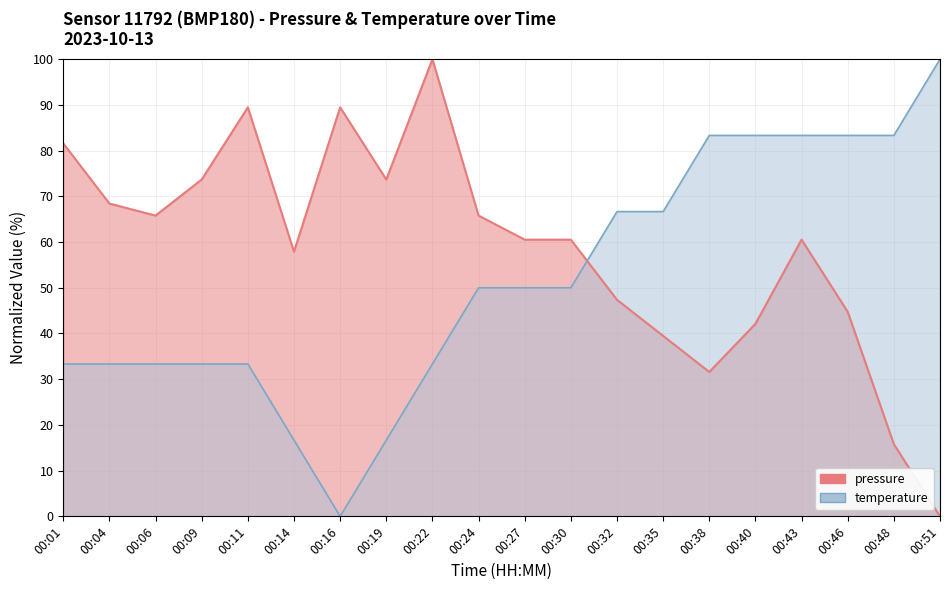

How many data points in pressure are above 60?

12